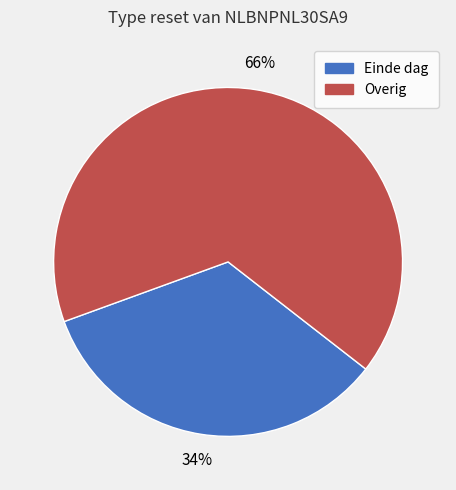

Does any single category account for the majority?

Yes